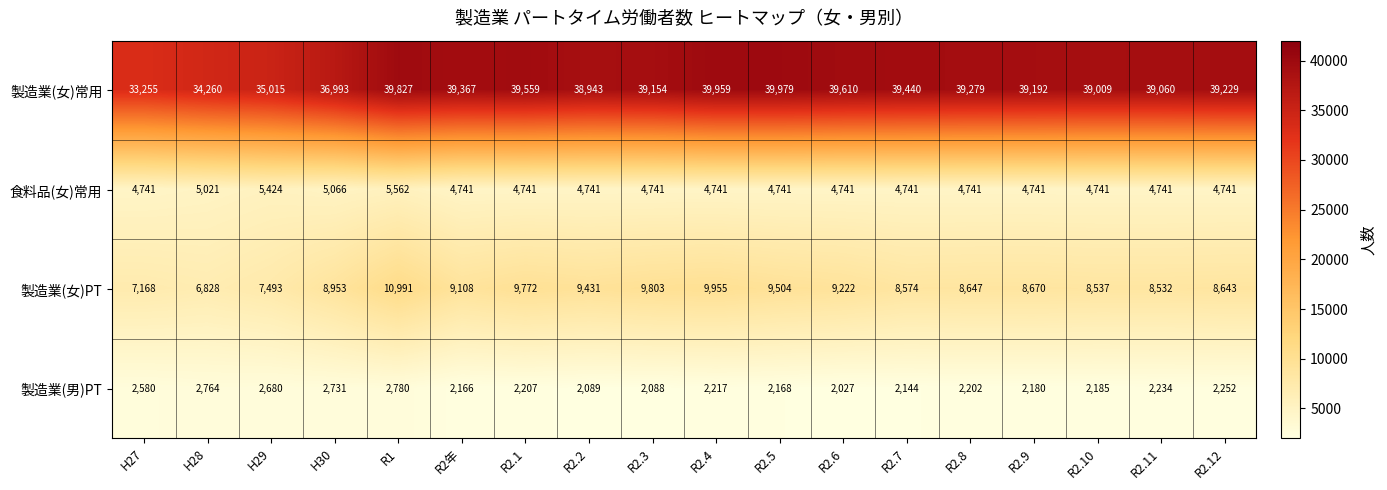

Which category has the highest value in the 製造業(男)PT series?

R1